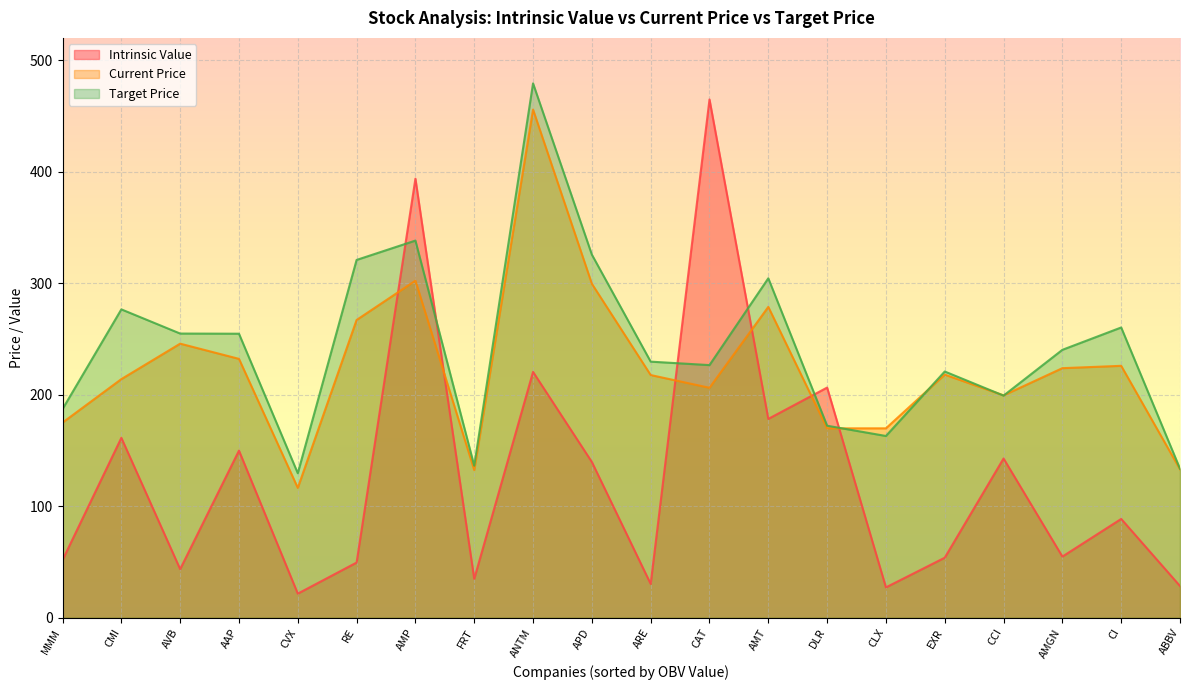

What value does the Target Price series have at CI?

260.3